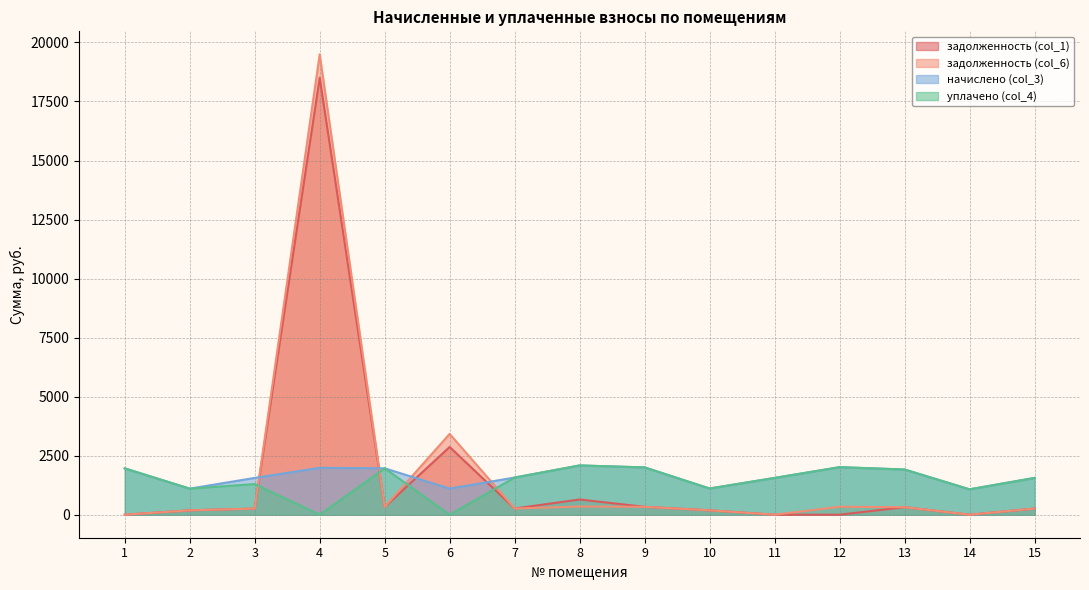

Is it true that начислено (col_3) equals 1574.1 at 7?

True